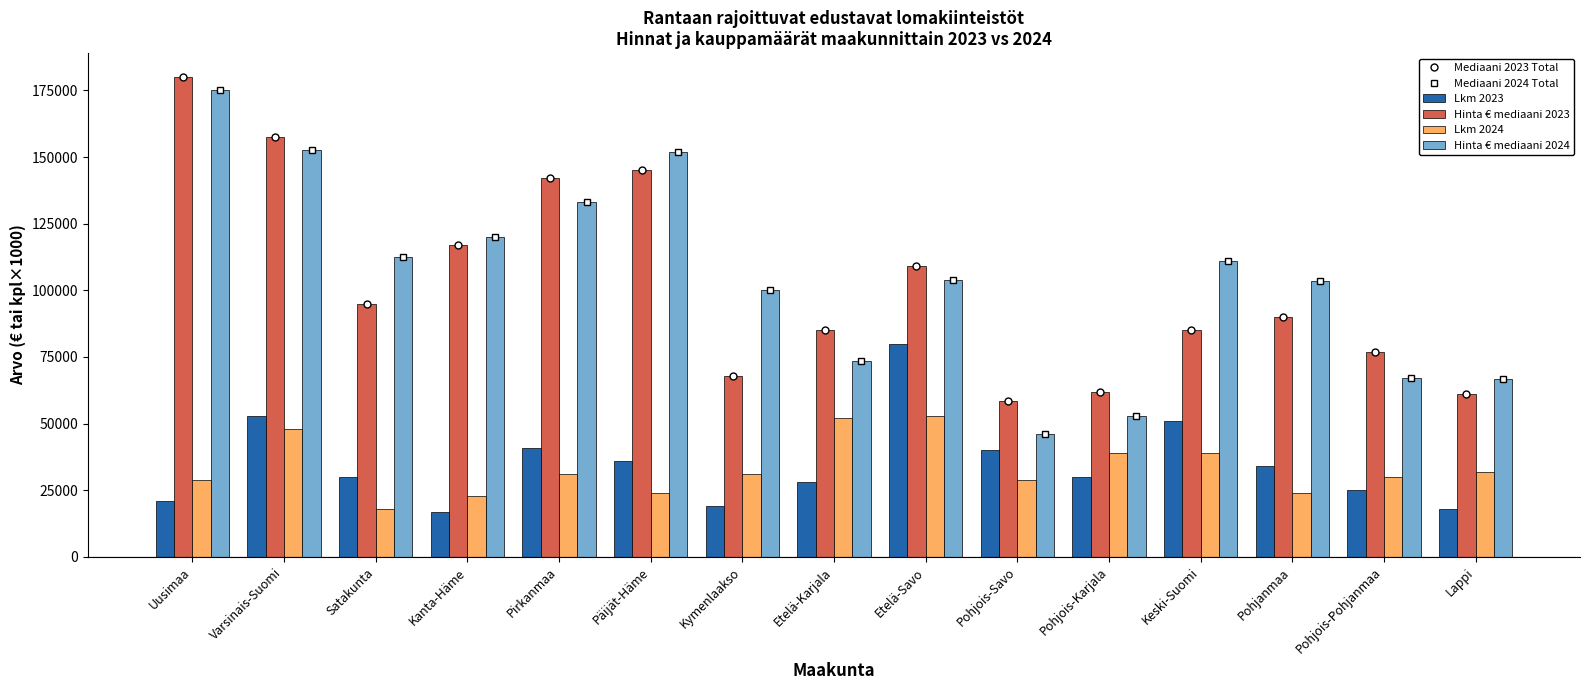

True or false: Lkm 2024 has a value of 21249 at Pirkanmaa.

False